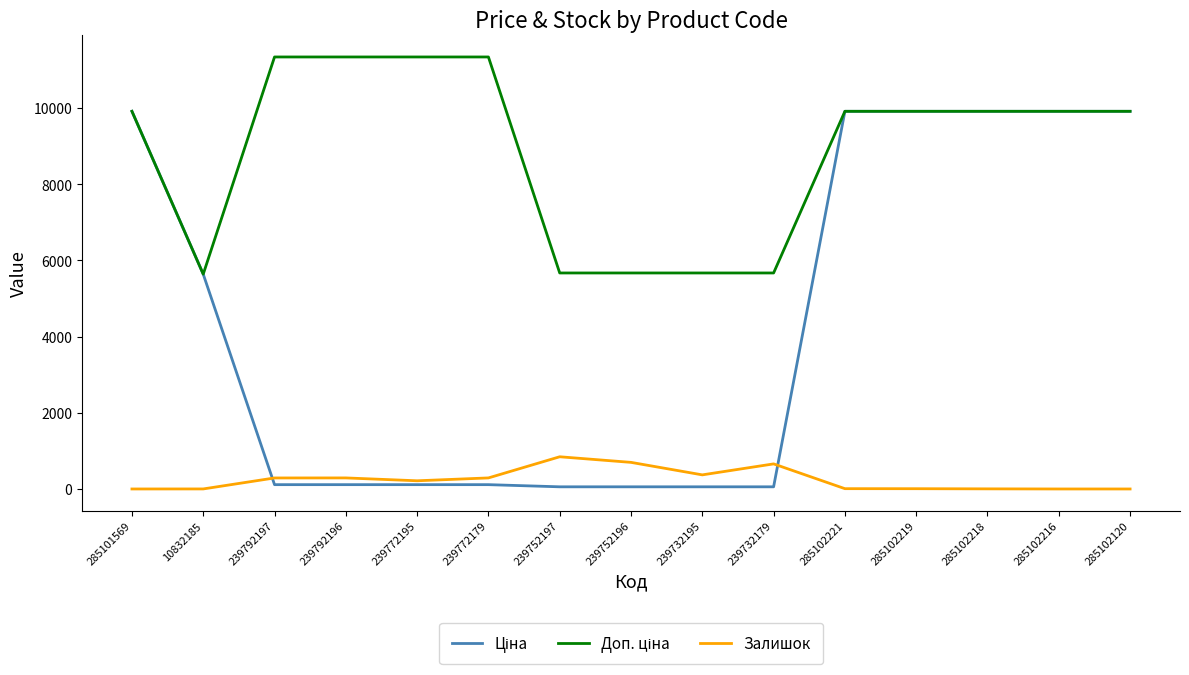

What is the difference between the highest and lowest values at 285102216?

9908.5